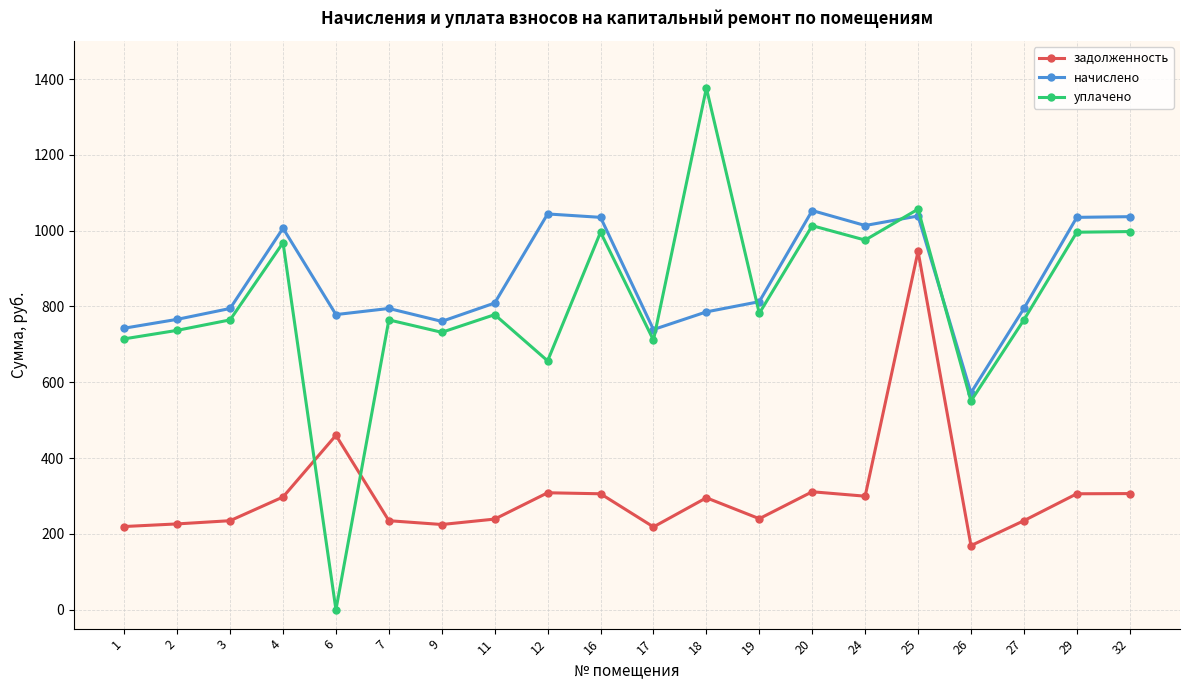

Is it true that уплачено equals 1013.2 at 20?

True